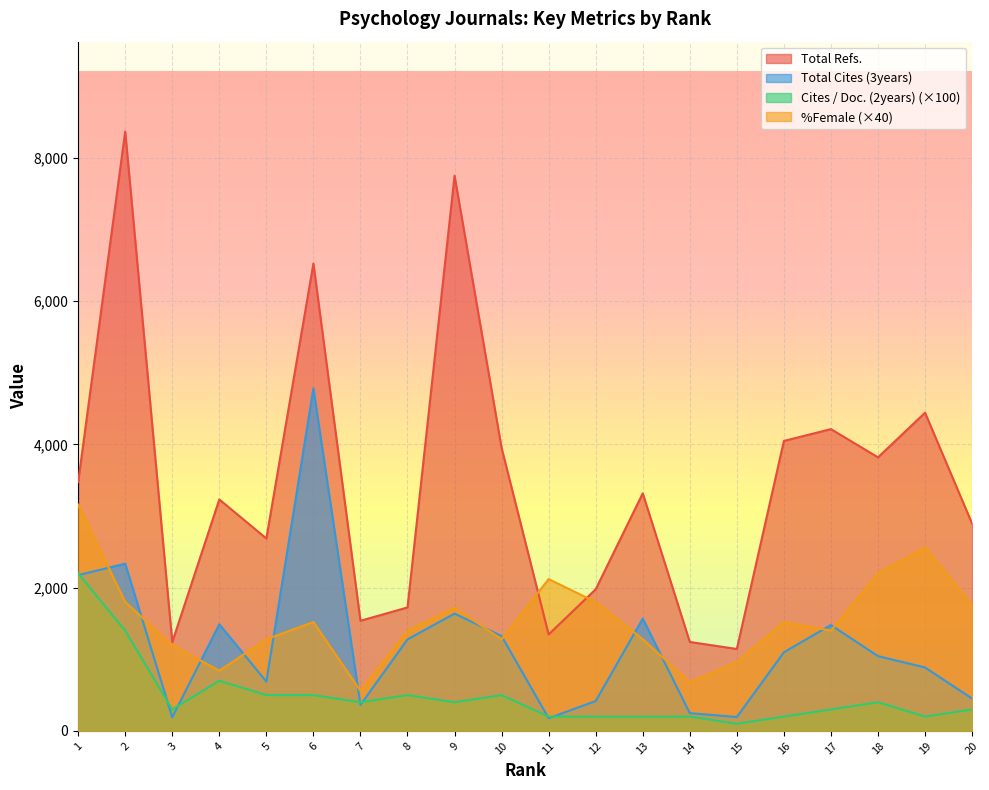

Read the Total Refs. value at 12, to the nearest 100.

2000